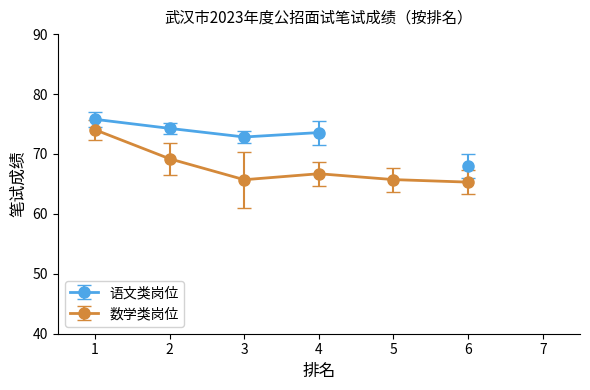

What is the greatest value displayed?

75.5